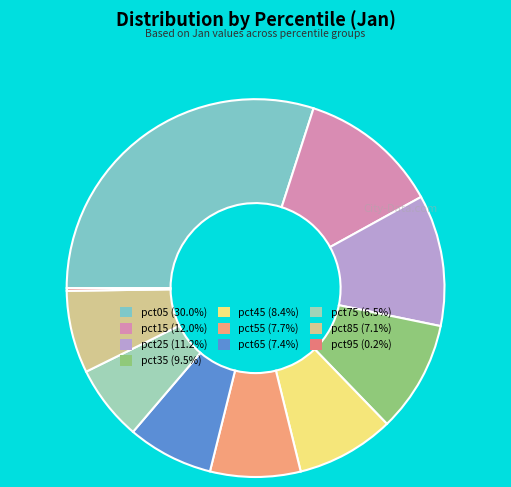

To the nearest percent, what is the difference between the largest and smallest slice percentages?

30%